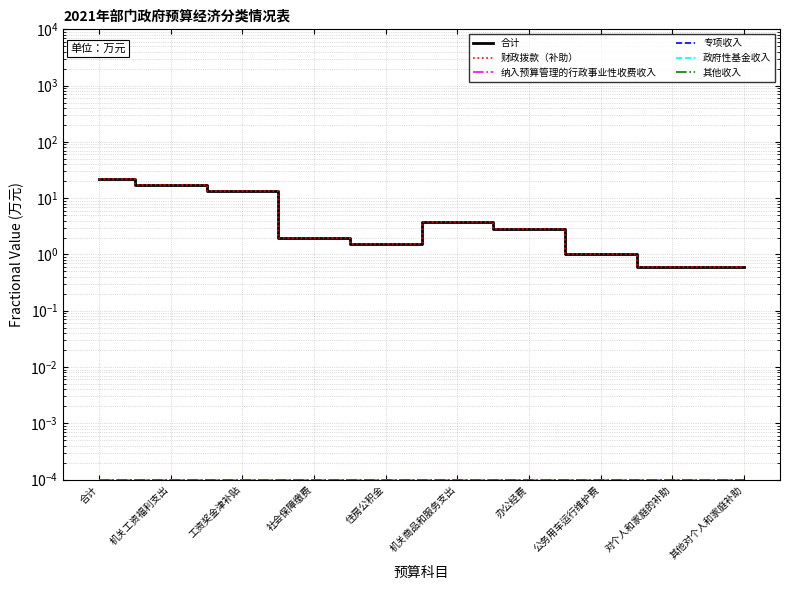

What is the value of the 财政拨款（补助） point at the 5th from the left?

1.5